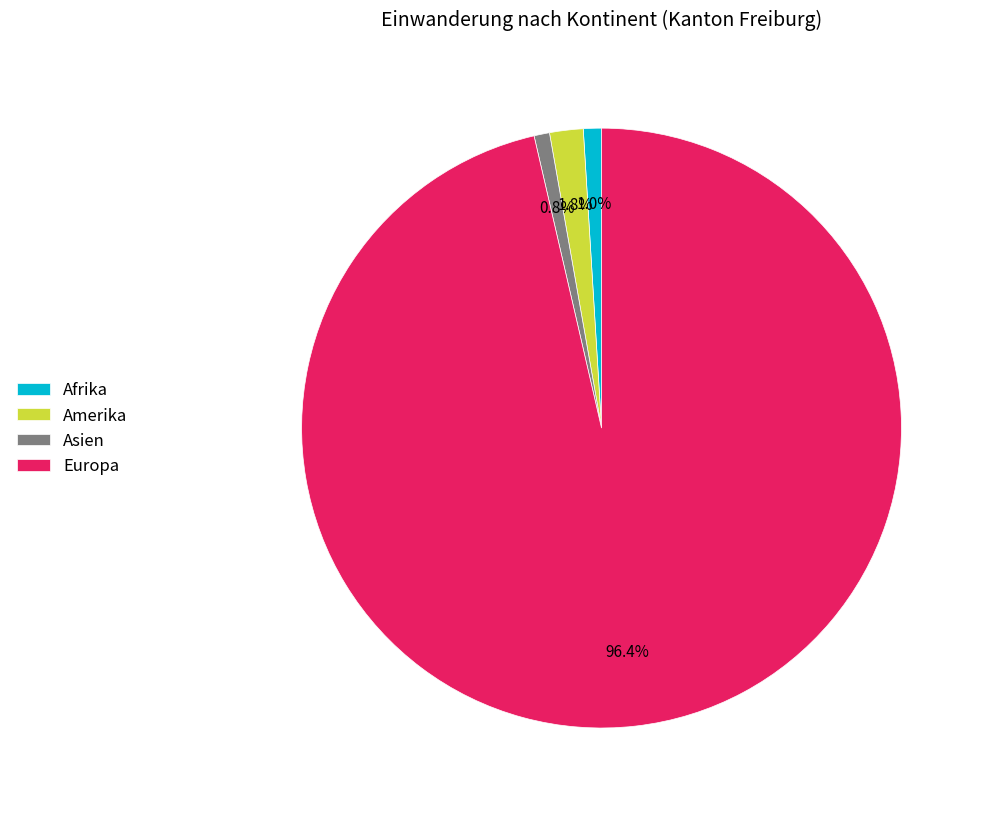

Which slice represents more than half of the pie?

Europa